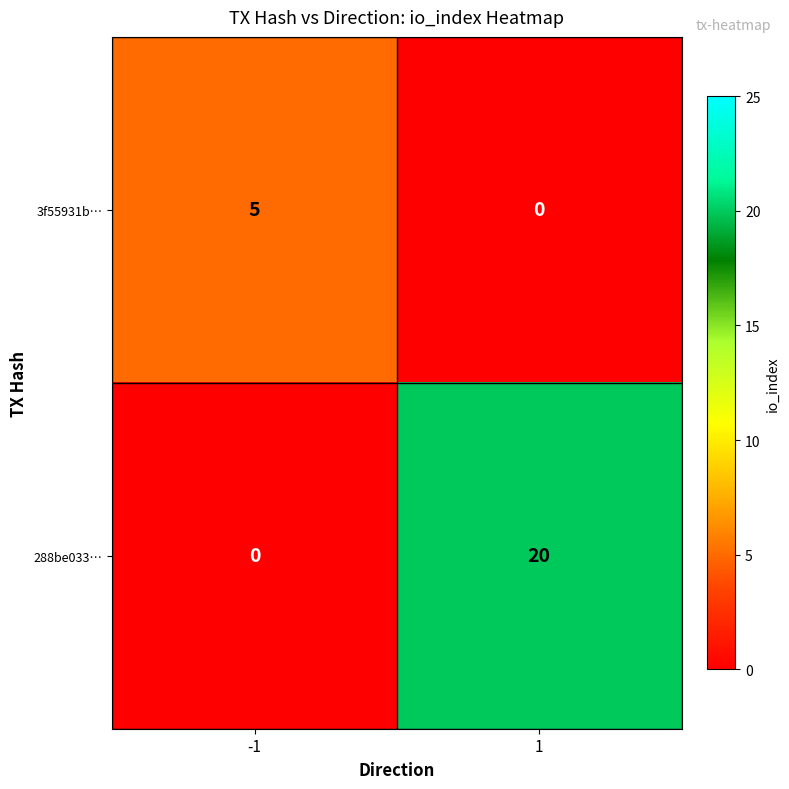

At -1, list the series in order from largest to smallest.

3f55931b…, 288be033…